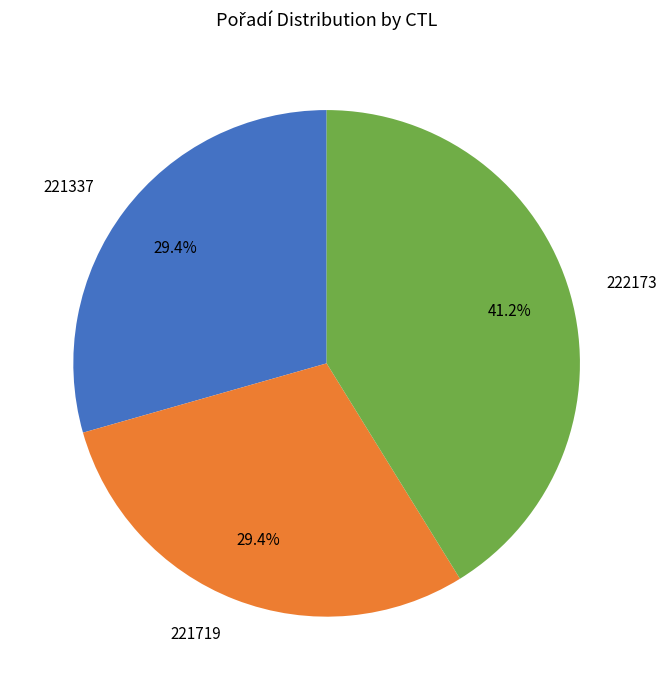

Which category has the biggest portion of the pie?

222173